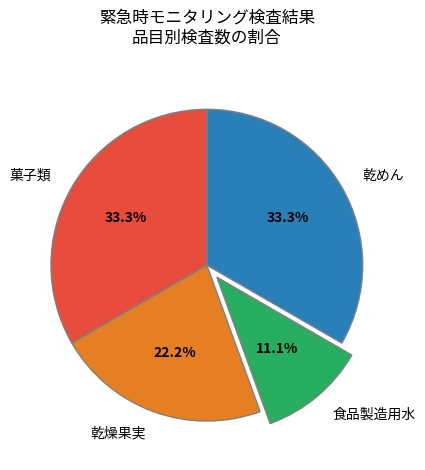

Count the number of slices in the pie.

4